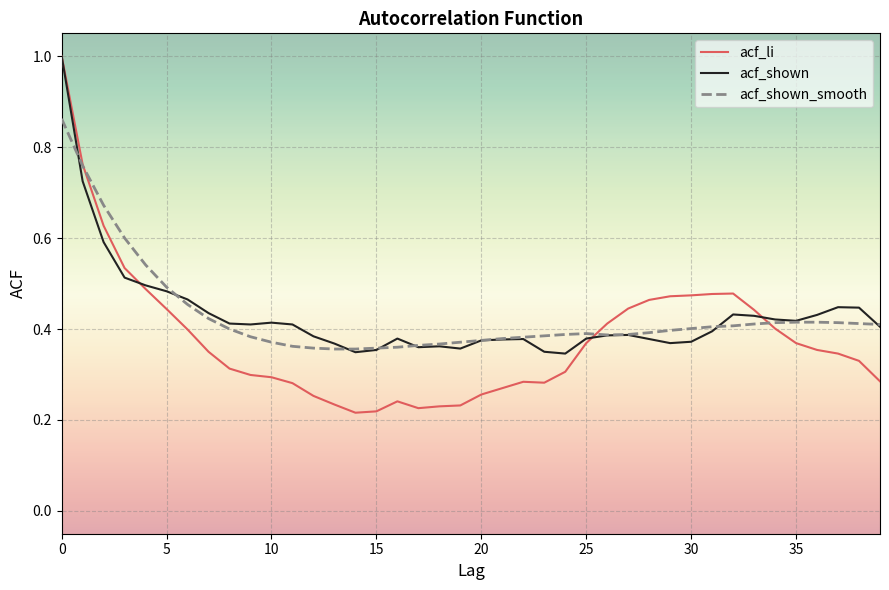

Which series has the largest range (max minus min)?

acf_li